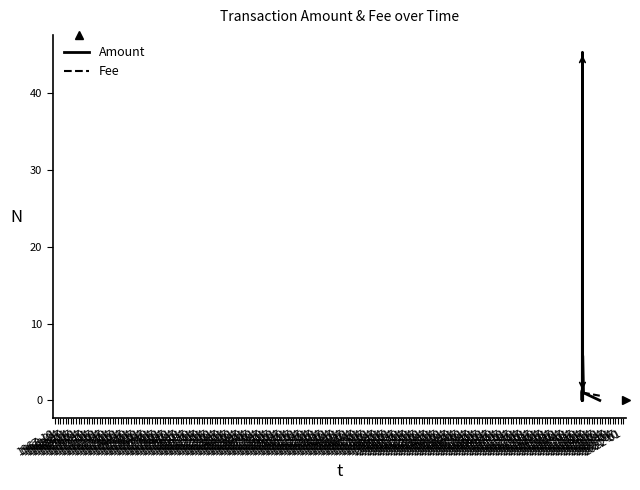

True or false: Amount and Fee cross at least once.

True